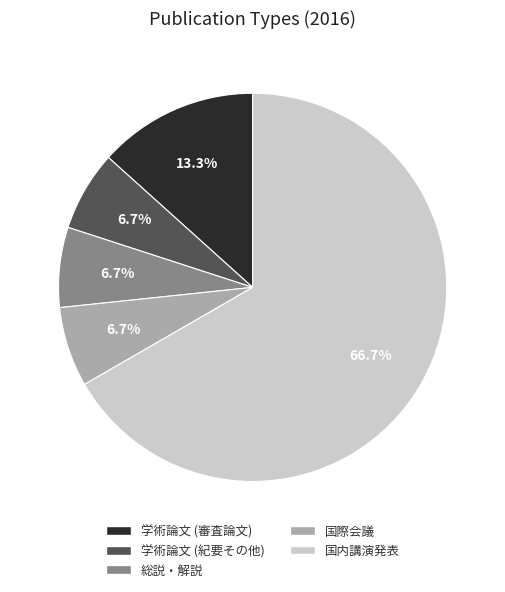

To the nearest percent, what percentage of the pie is 学術論文 (紀要その他)?

7%